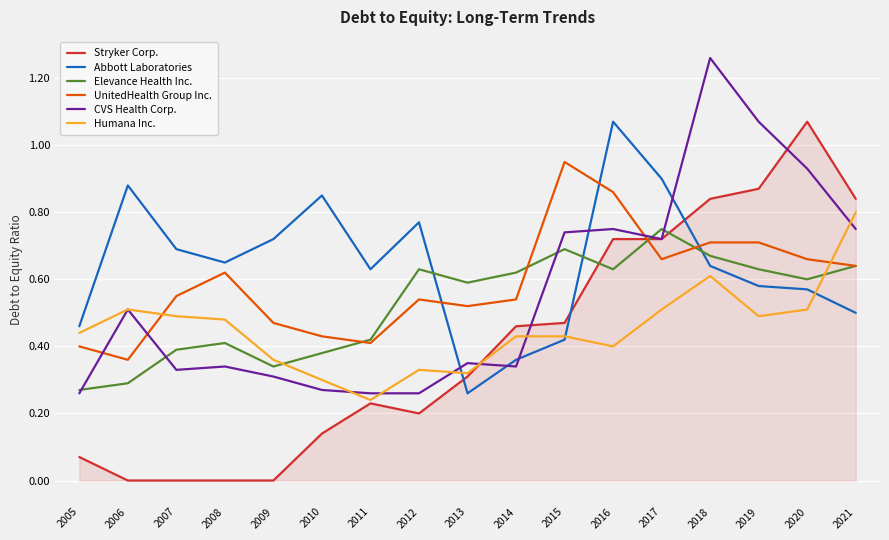

After their last crossing, which series has the higher values: CVS Health Corp. or Abbott Laboratories?

CVS Health Corp.